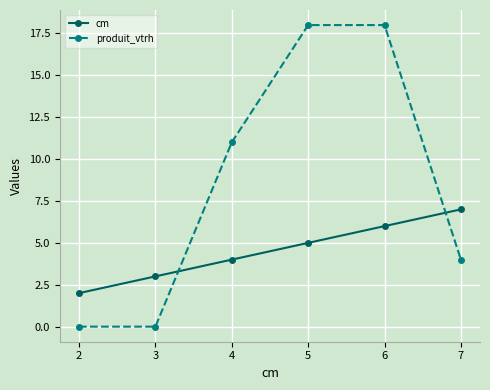

How many distinct data groups are displayed?

2